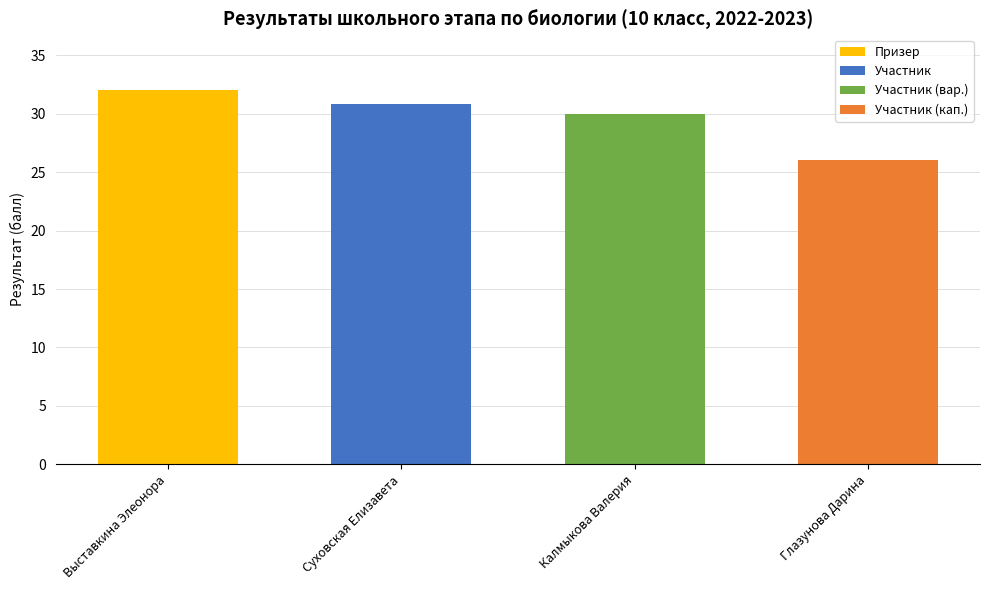

Does the chart contain any negative values?

No